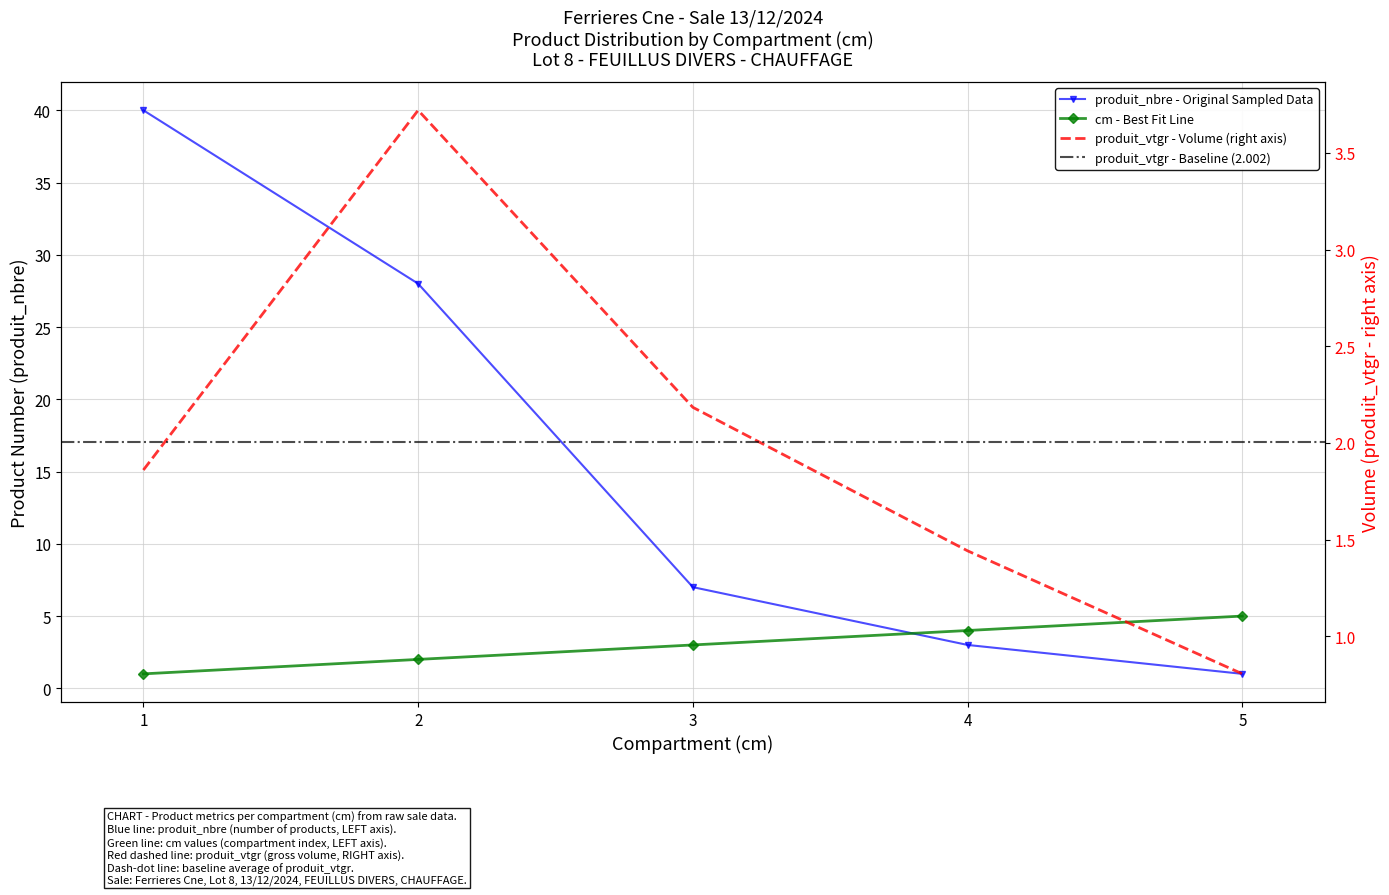

Reading left to right, extract all data points from this chart.

cm: 1.0	2.0	3.0	4.0	5.0
produit_nbre: 40.0	28.0	7.0	3.0	1.0
produit_vtgr: 1.9	3.7	2.2	1.4	0.8